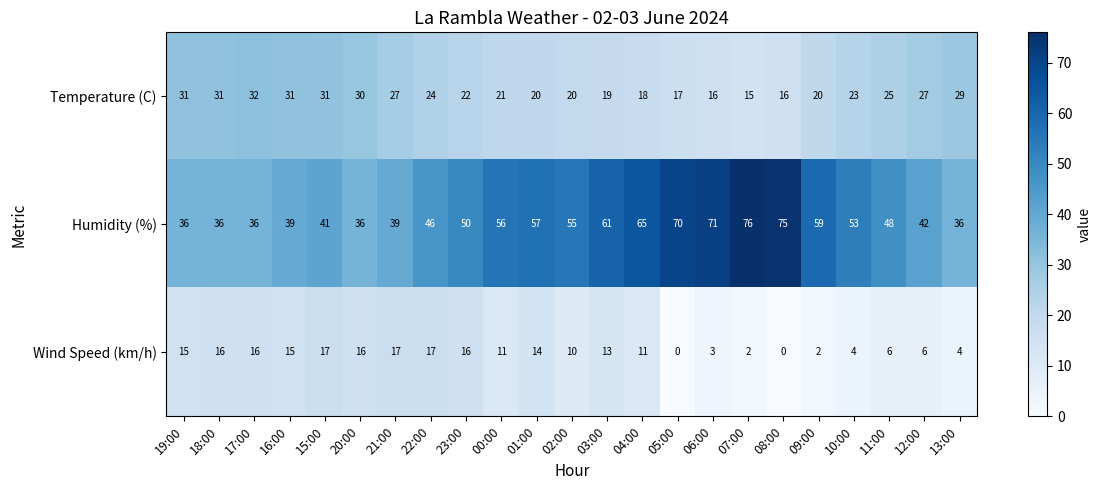

Which series changed the most between 15:00 and 01:00?

Humidity (%)